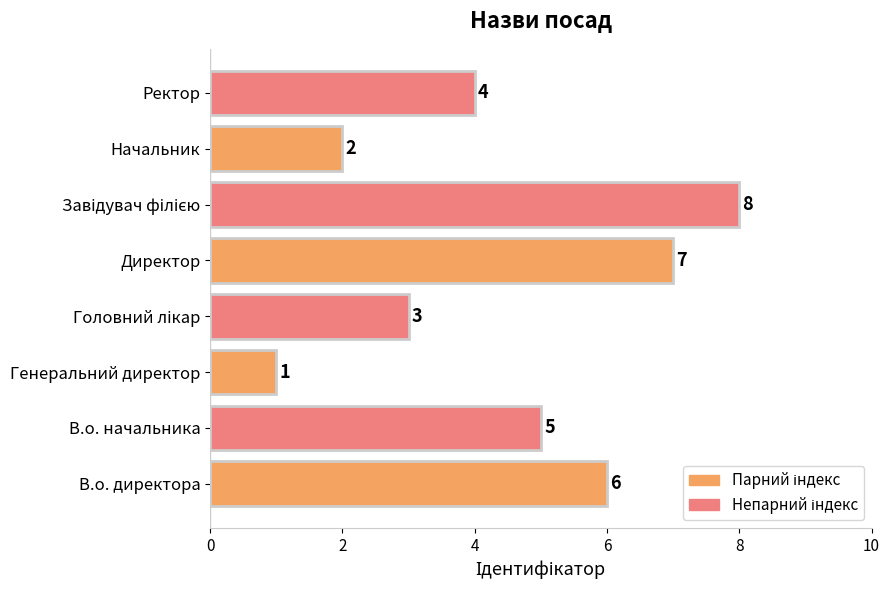

What is the change in value from В.о. директора to Директор?

+1